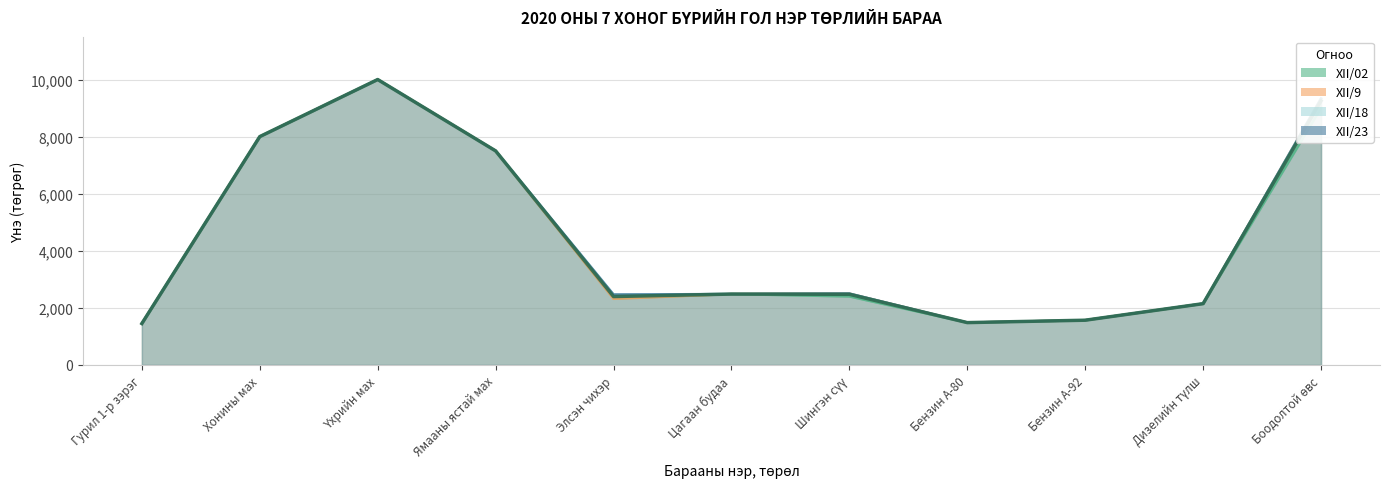

What is the approximate value at Цагаан будаа?

2483.0